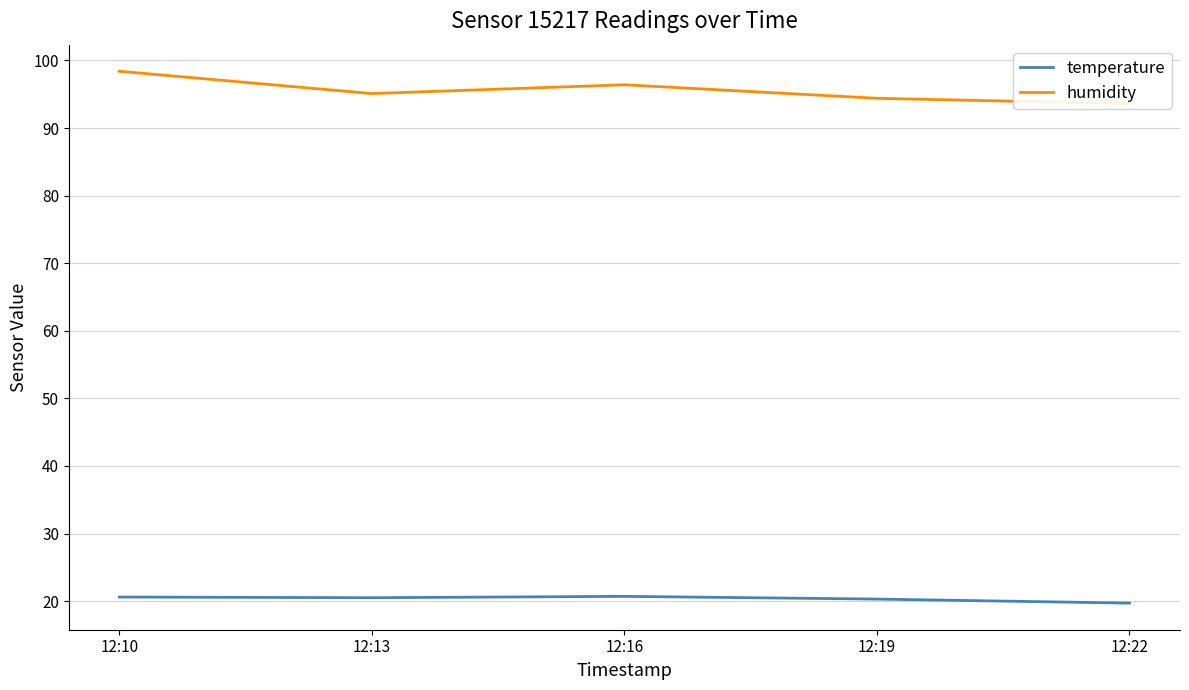

What is the spread (max minus min) of values at 12:13?

74.6